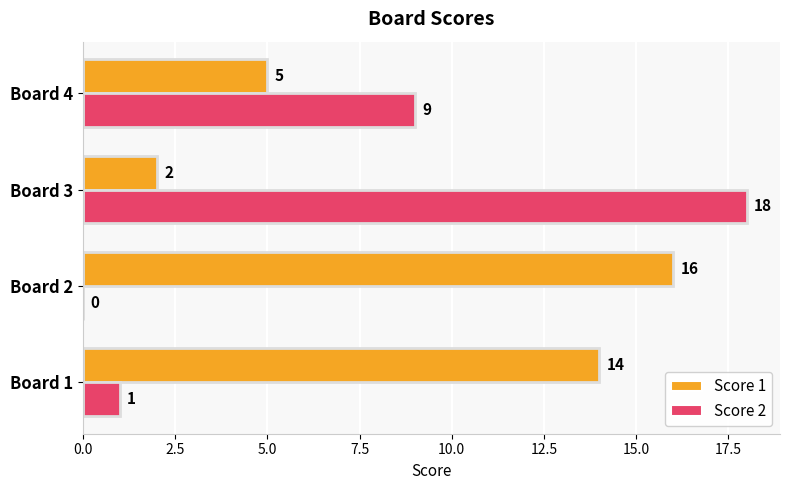

Count the number of data series in this chart.

2